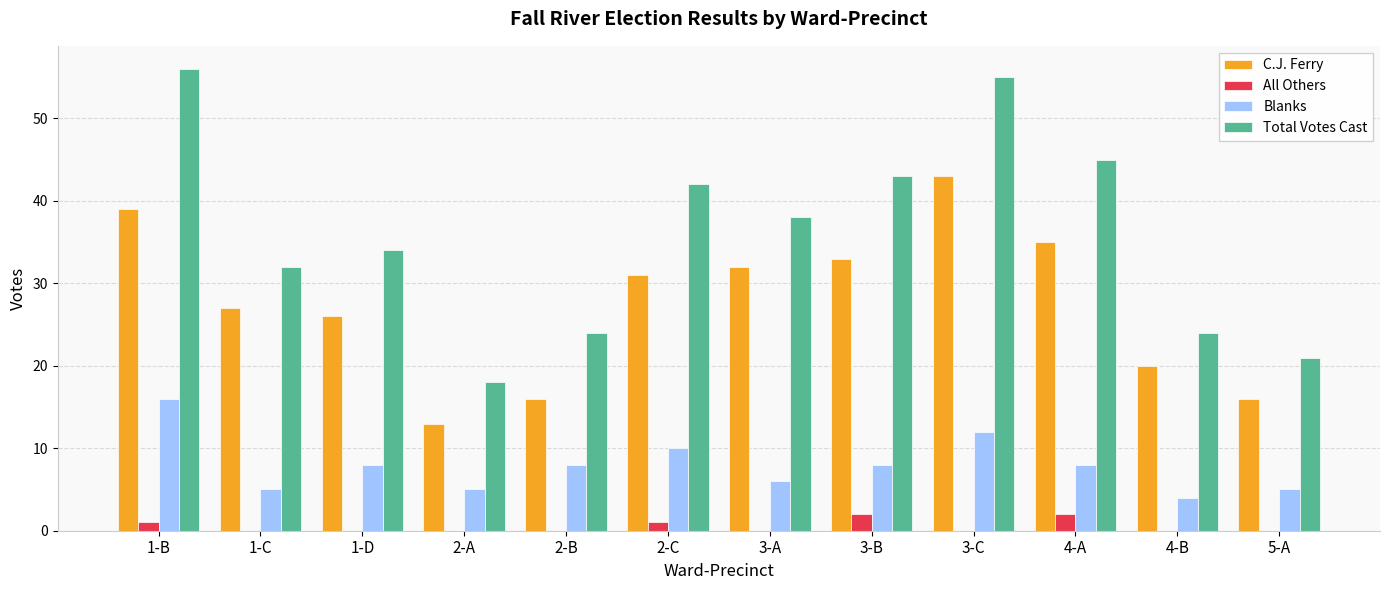

The value of Blanks at 4-B is 2. True or false?

False